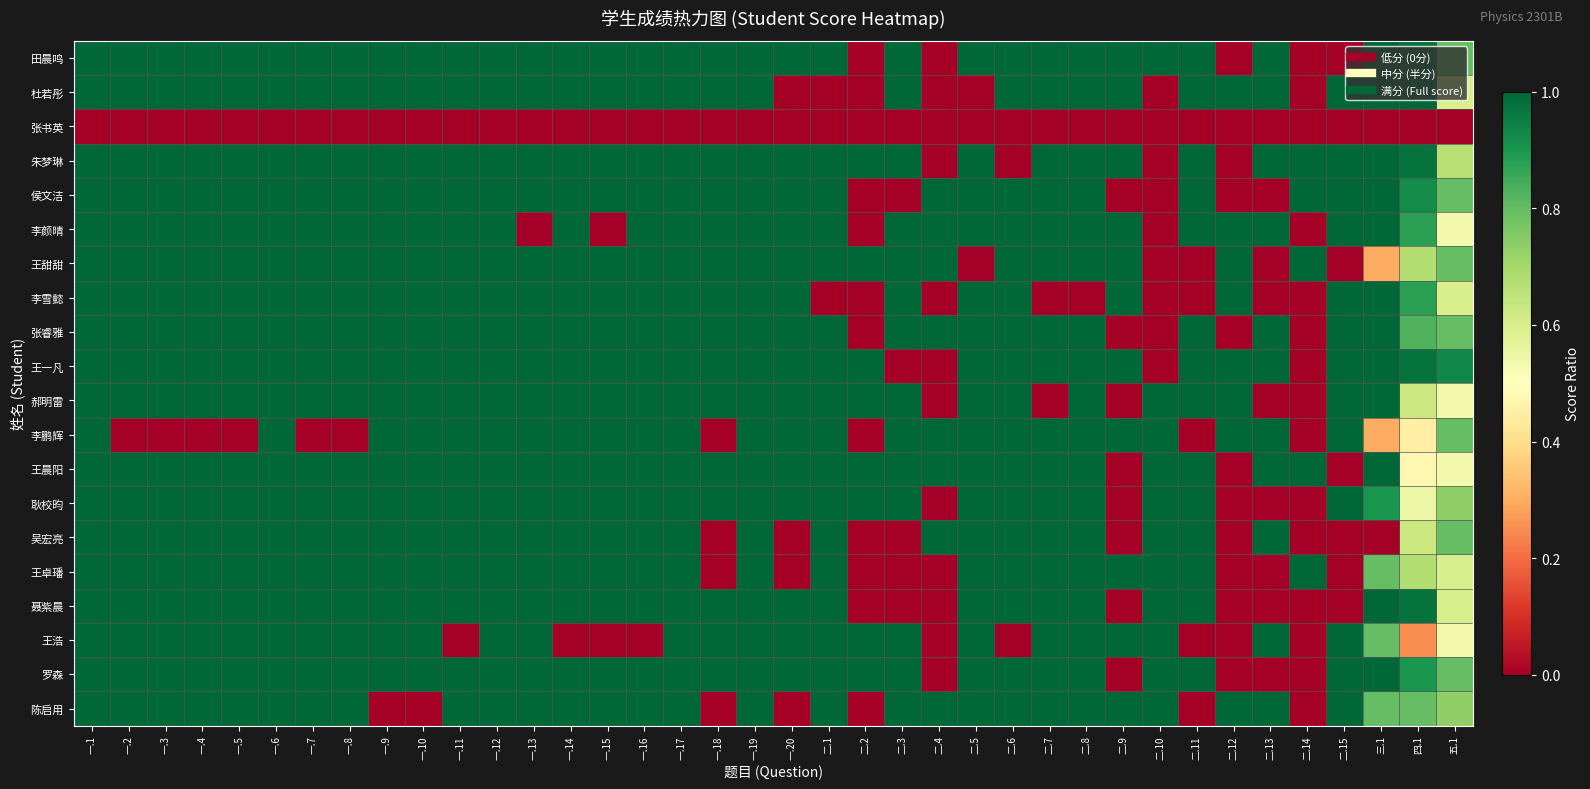

Between 一.6 and 一.18, which series saw the biggest shift?

李鹏辉